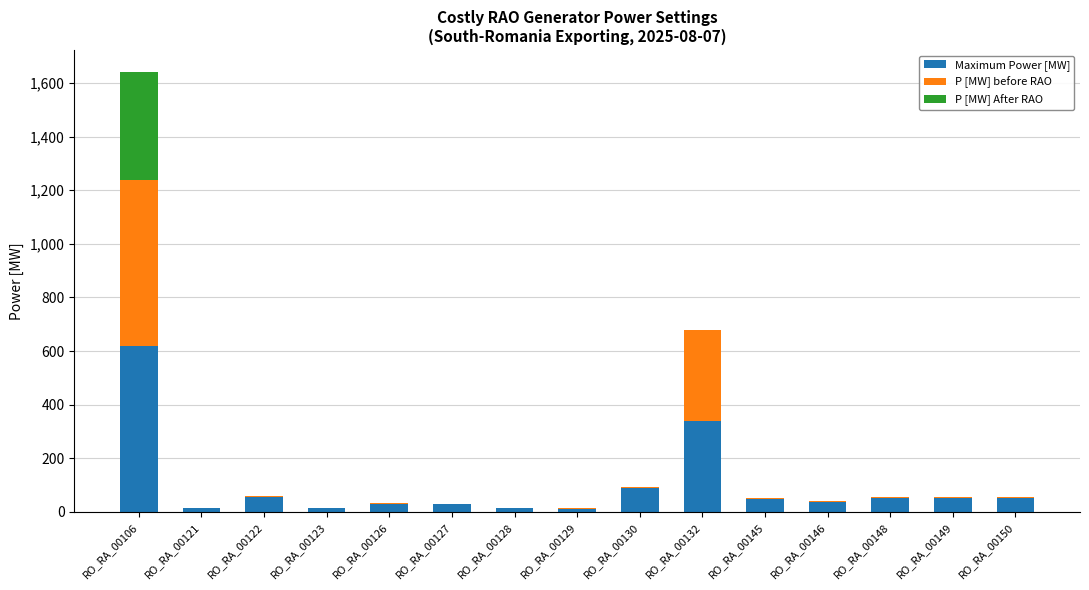

The value of Maximum Power [MW] at RO_RA_00148 is 53. True or false?

True